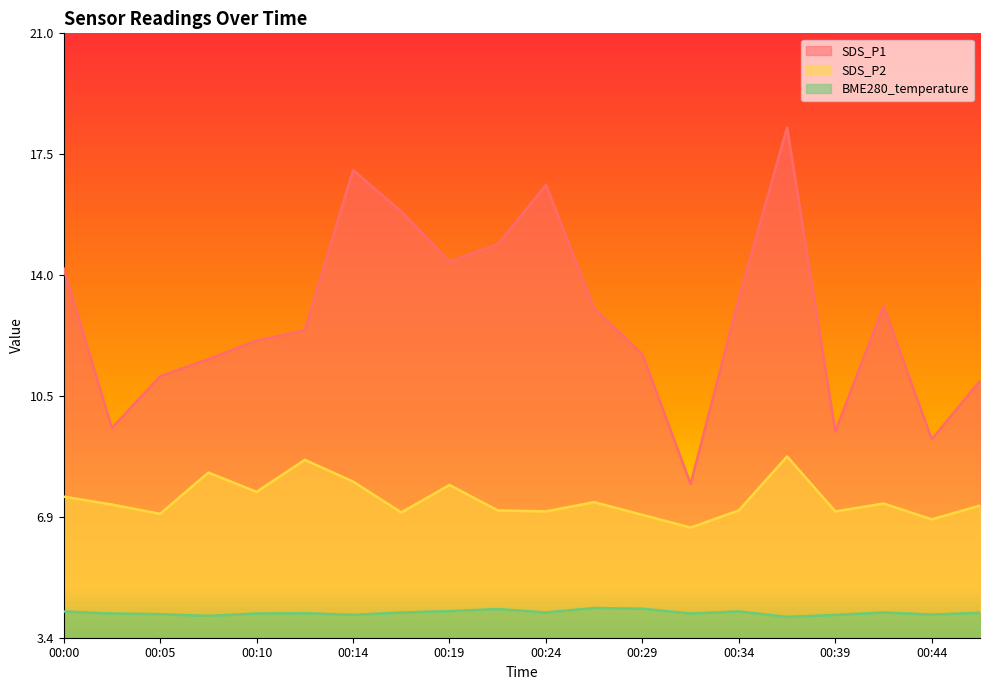

Which category has the lowest value in the SDS_P1 series?

00:32